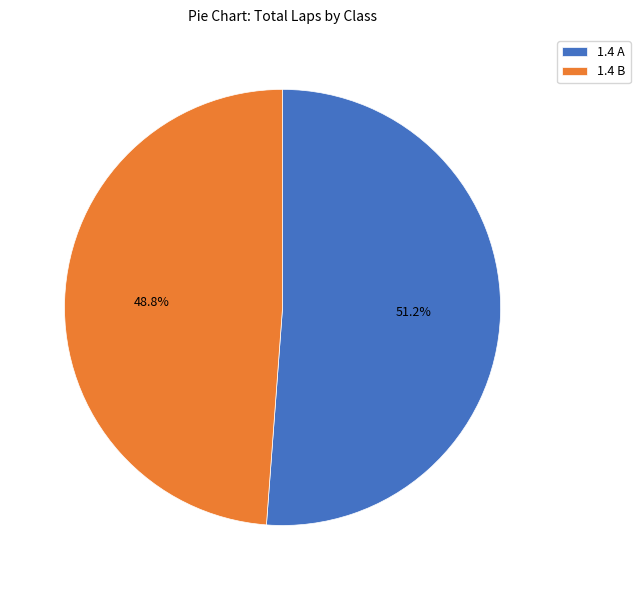

Combined, what portion of the pie is 1.4 A and 1.4 B?

100.0%